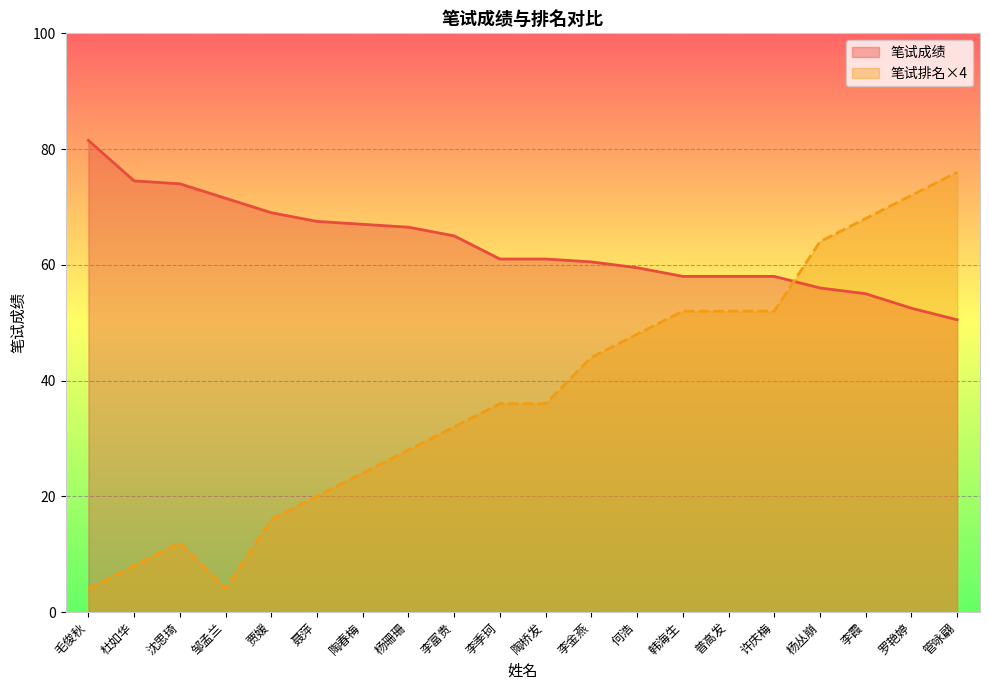

How many lines are shown in the chart?

2